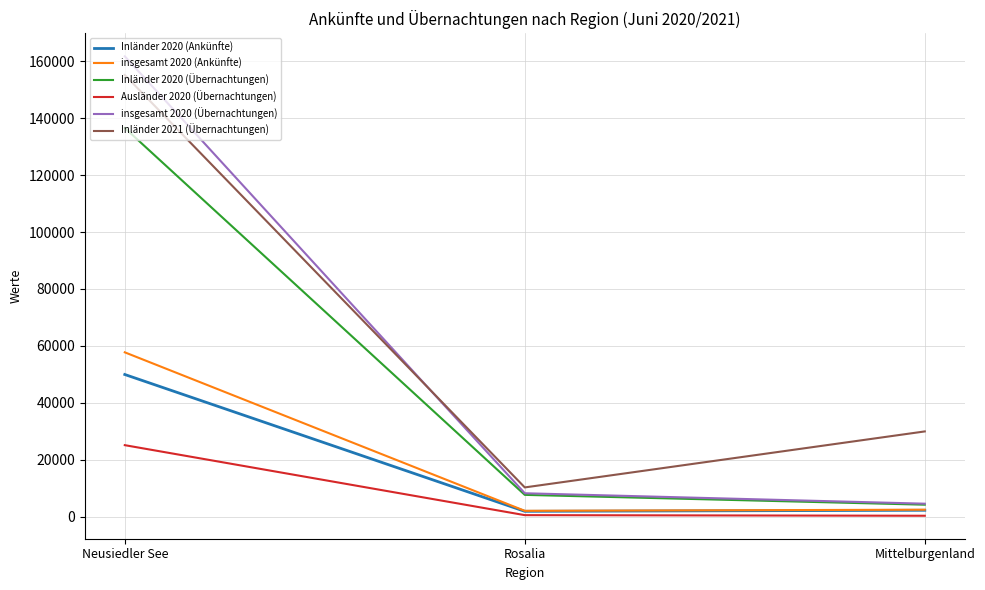

The value of Inländer 2020 (Ankünfte) at Neusiedler See is 49964. True or false?

True